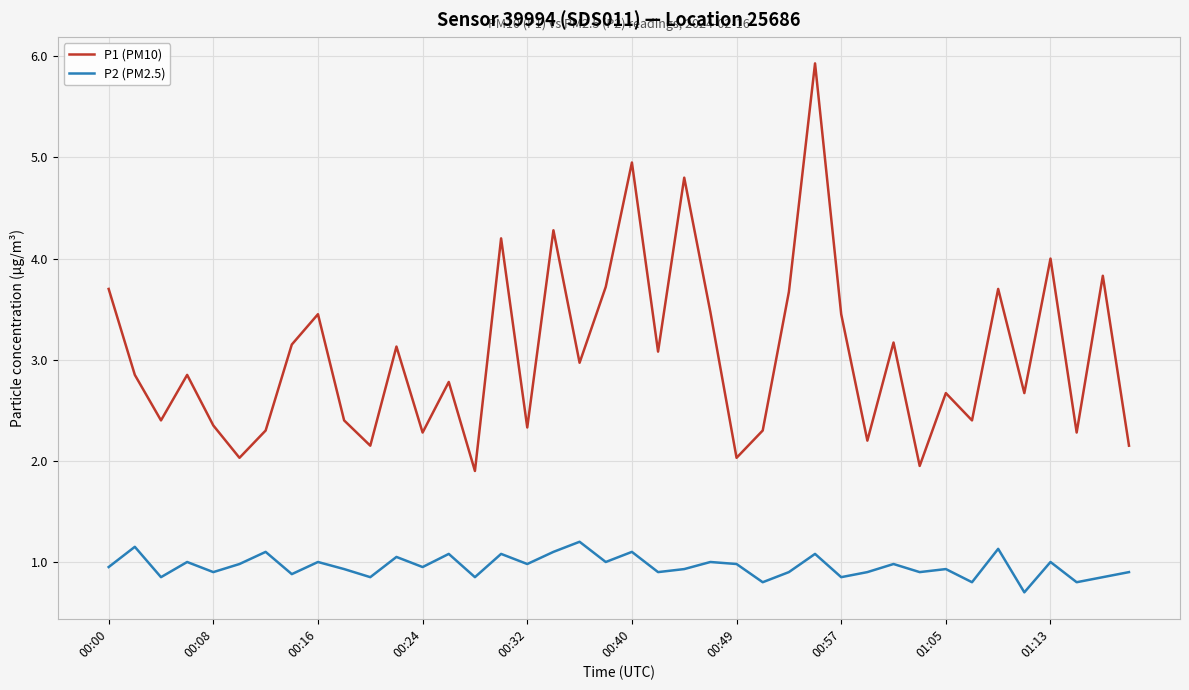

Which series has the largest total across all categories?

P1 (PM10)